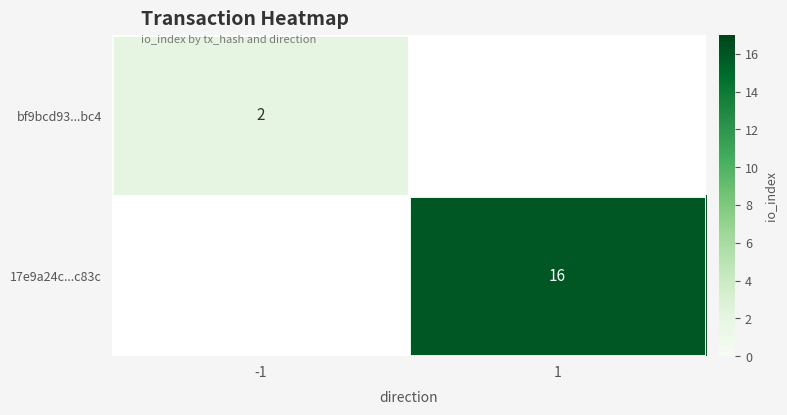

Is the value of 17e9a24c...c83c at 1 greater than the value of bf9bcd93...bc4 at -1?

Yes